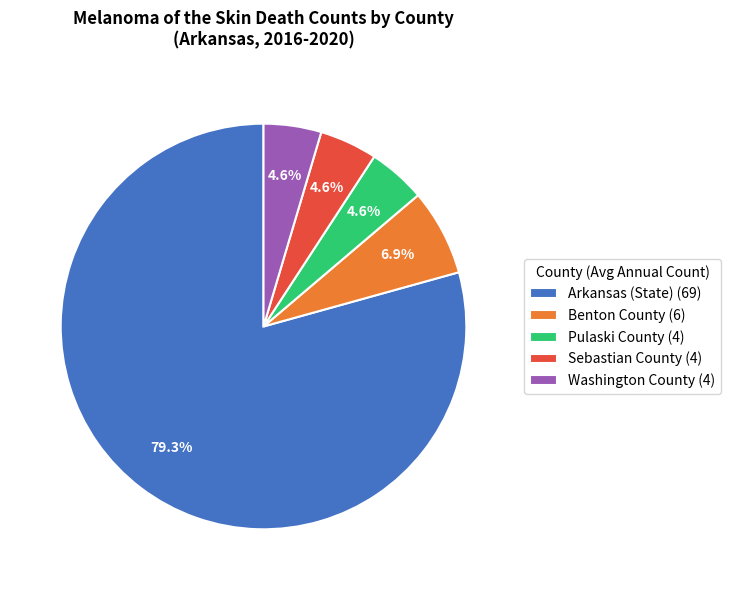

Count the number of slices in the pie.

5